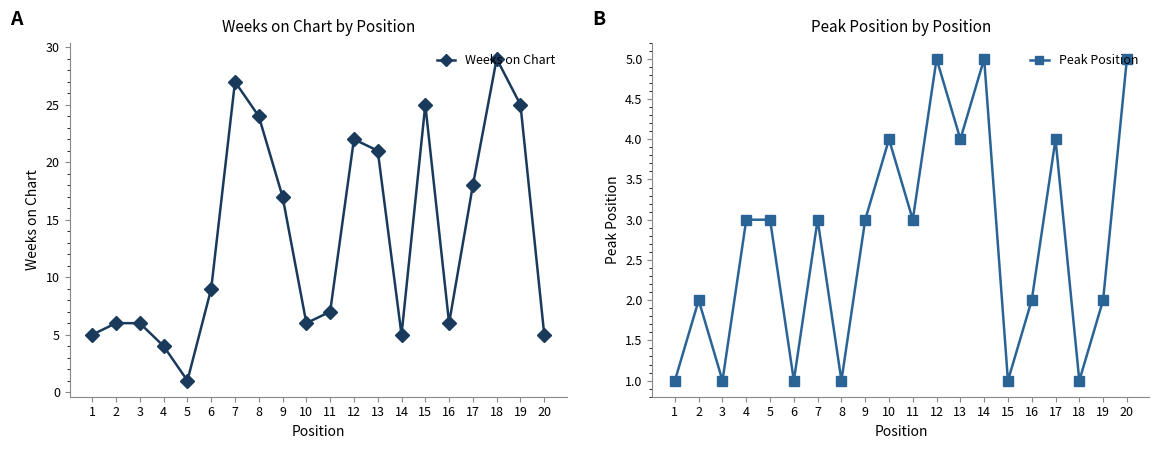

What is the minimum value shown in the chart?

1